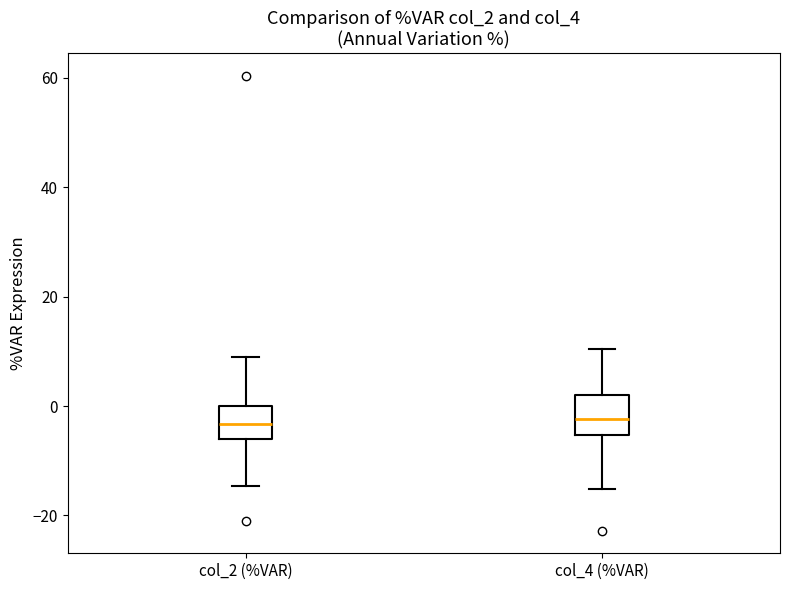

Where is the upper edge of the box for col_4 (%VAR) on the y-axis? The values are not printed on the chart, so give them approximately, as read against the axis.

2